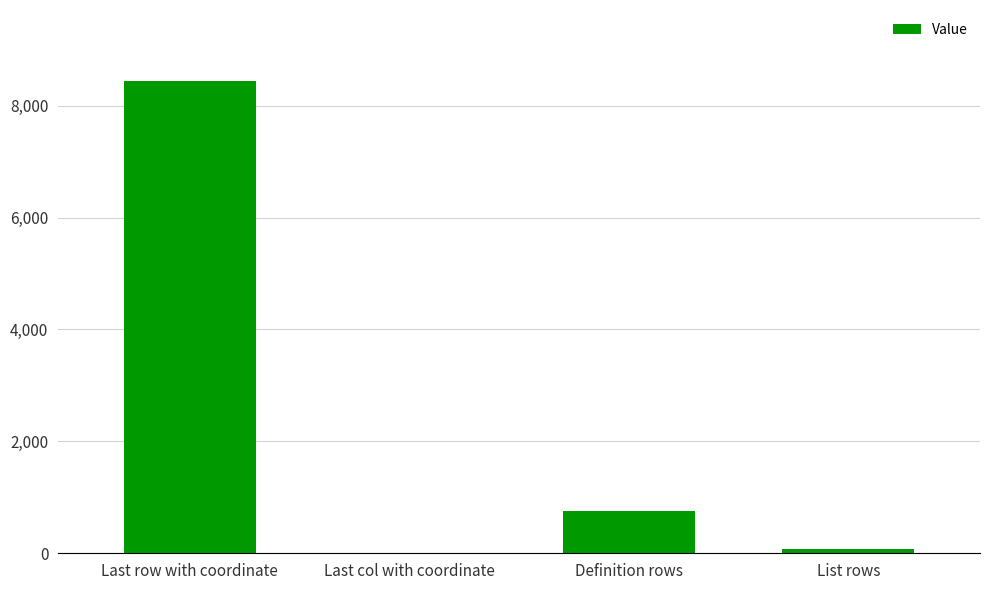

Reading left to right, transcribe all the data shown in this chart.

8444	1	757	73